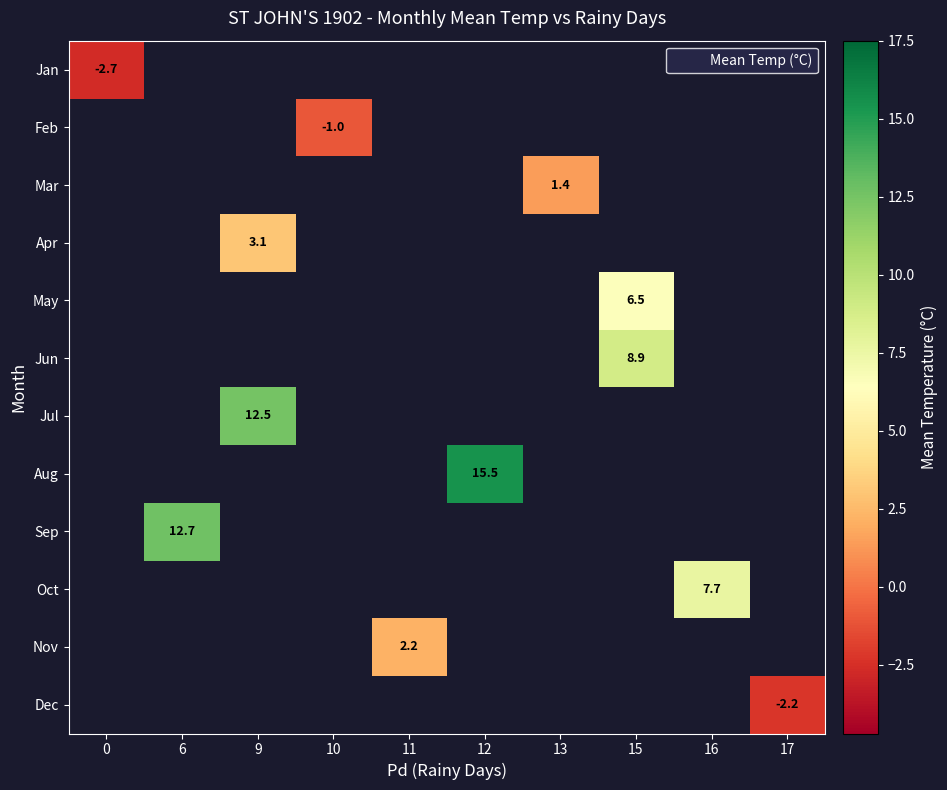

Between 9 and 15, which is larger?

15